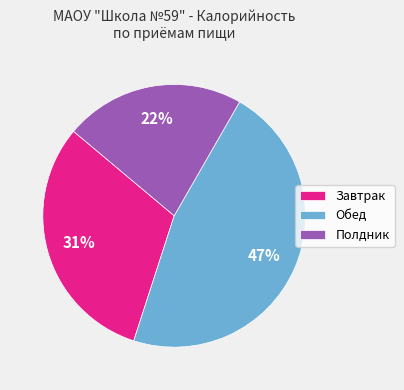

To the nearest percent, what is the difference between the largest and smallest slice percentages?

25%